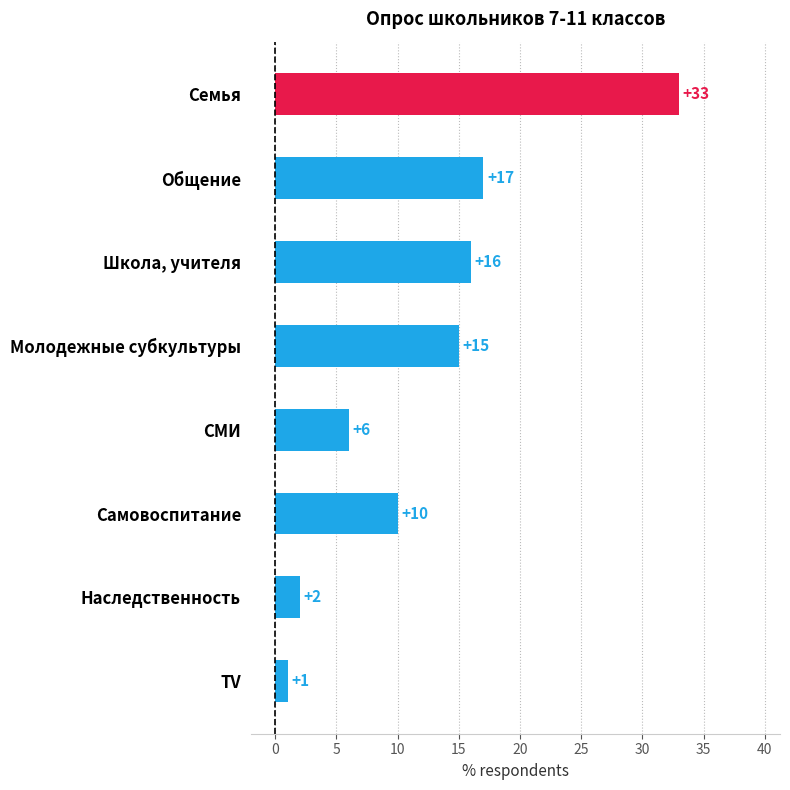

Reading top to bottom, what are all the values shown in this chart?

Семья=33	Общение=17	Школа, учителя=16	Молодежные субкультуры=15	СМИ=6	Самовоспитание=10	Наследственность=2	TV=1